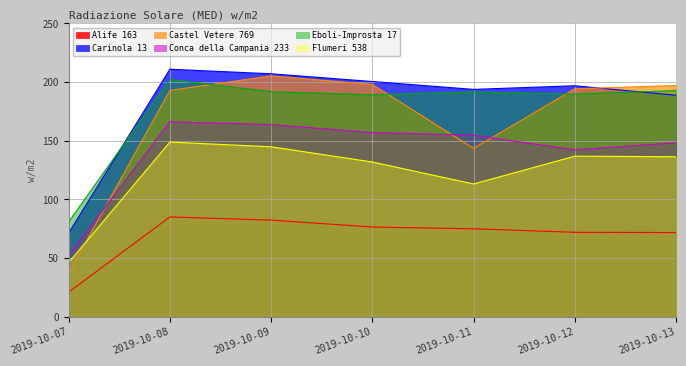

How many interior local peaks does the Flumeri 538 series have?

2